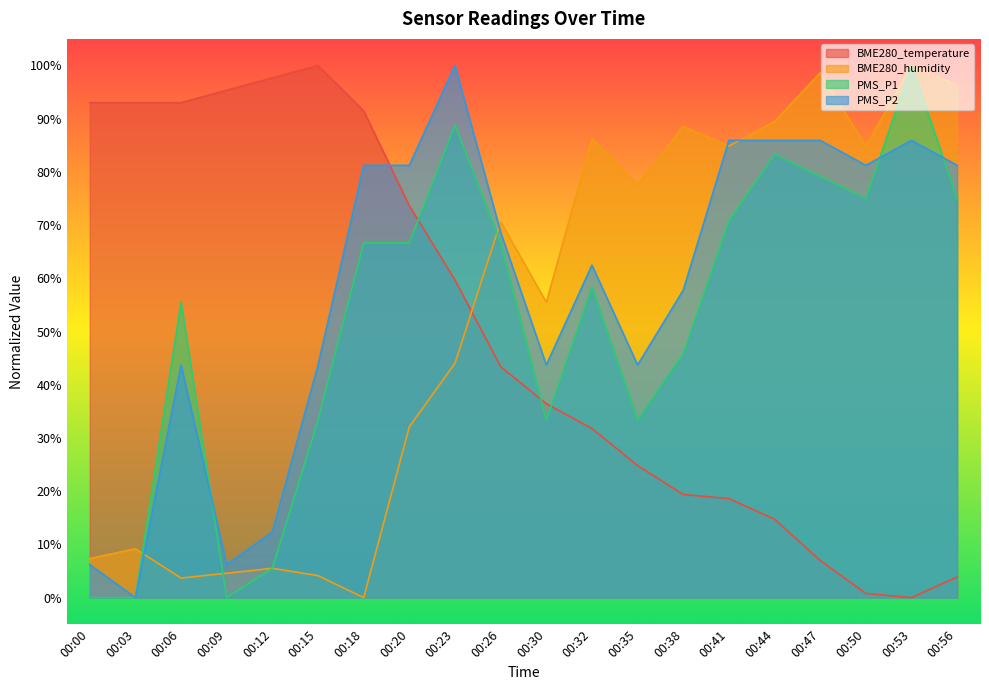

What is the difference between the highest and lowest values at 00:50?

84.1